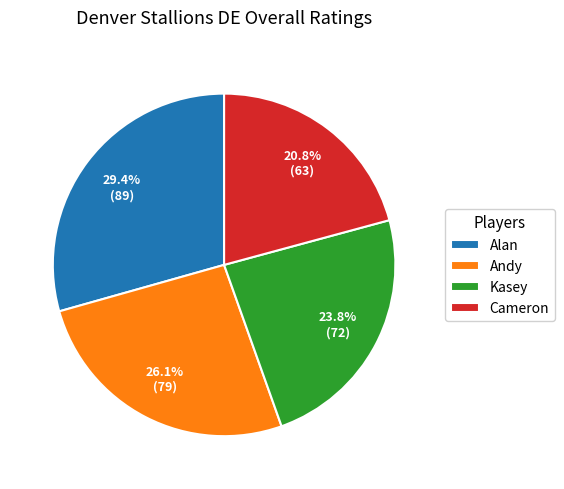

To the nearest percent, what portion does Andy represent?

26%